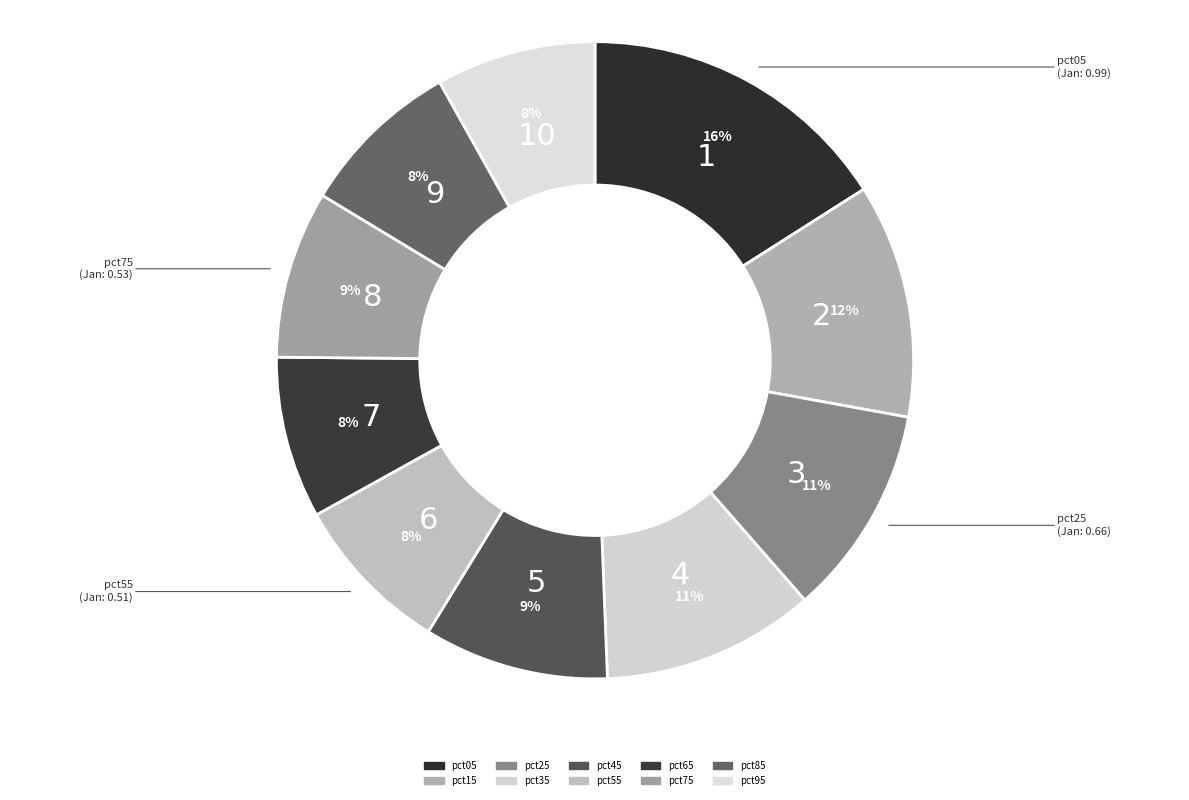

Count the number of slices in the pie.

10